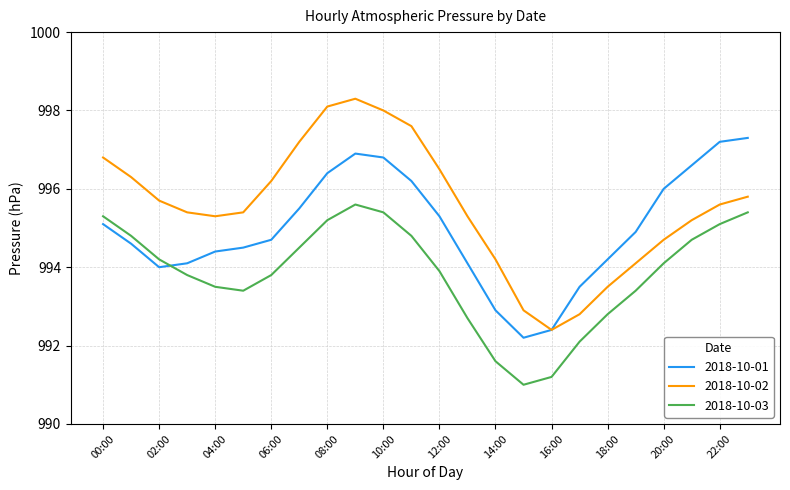

Rank the series by their maximum value, from highest to lowest.

2018-10-02, 2018-10-01, 2018-10-03